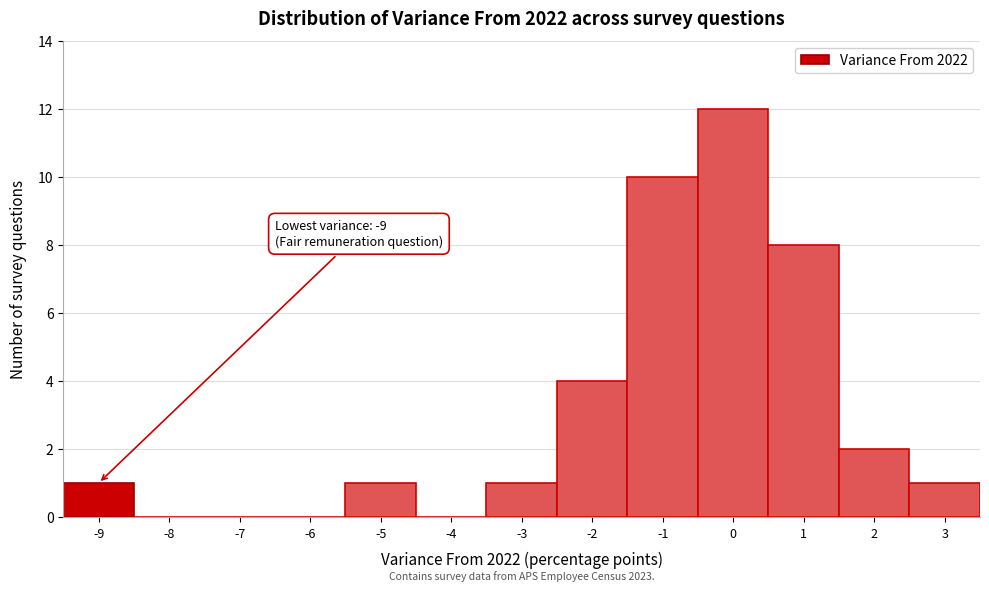

Which range on the x-axis has the tallest bar?

-0.5 to 0.5